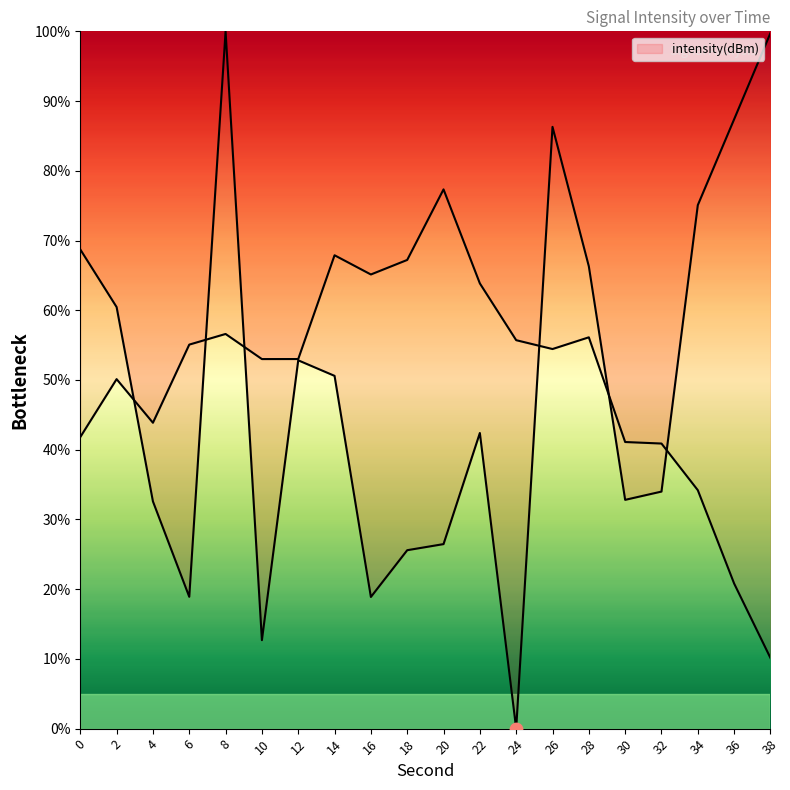

Which has a higher value, 10 or 6?

6